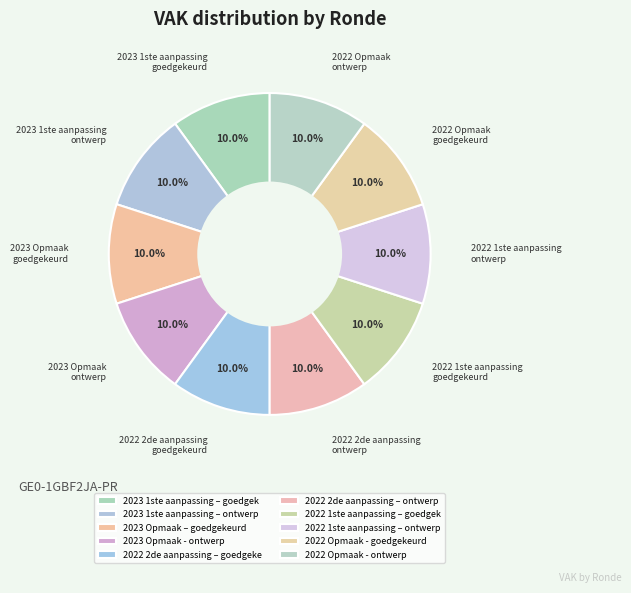

Which slice is the largest?

2023 1ste aanpassing – goedgekeurd